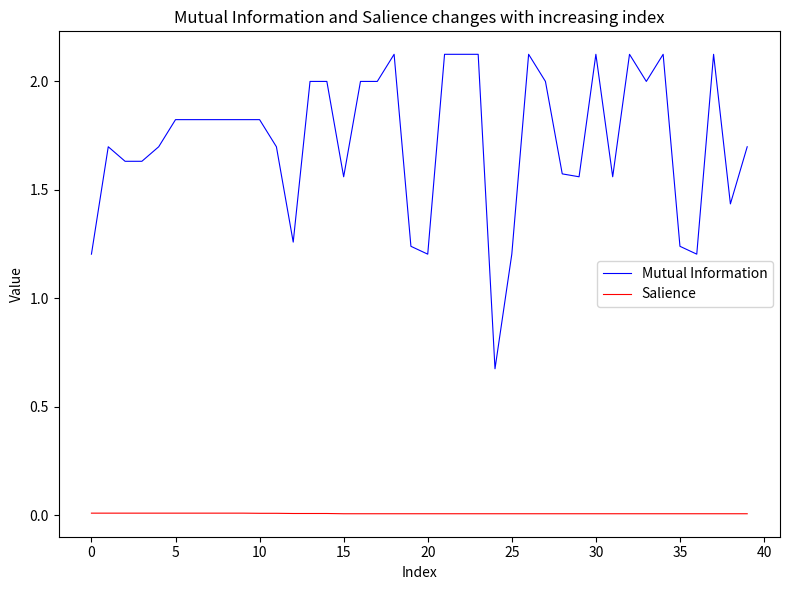

Which series has the largest range (max minus min)?

Mutual Information